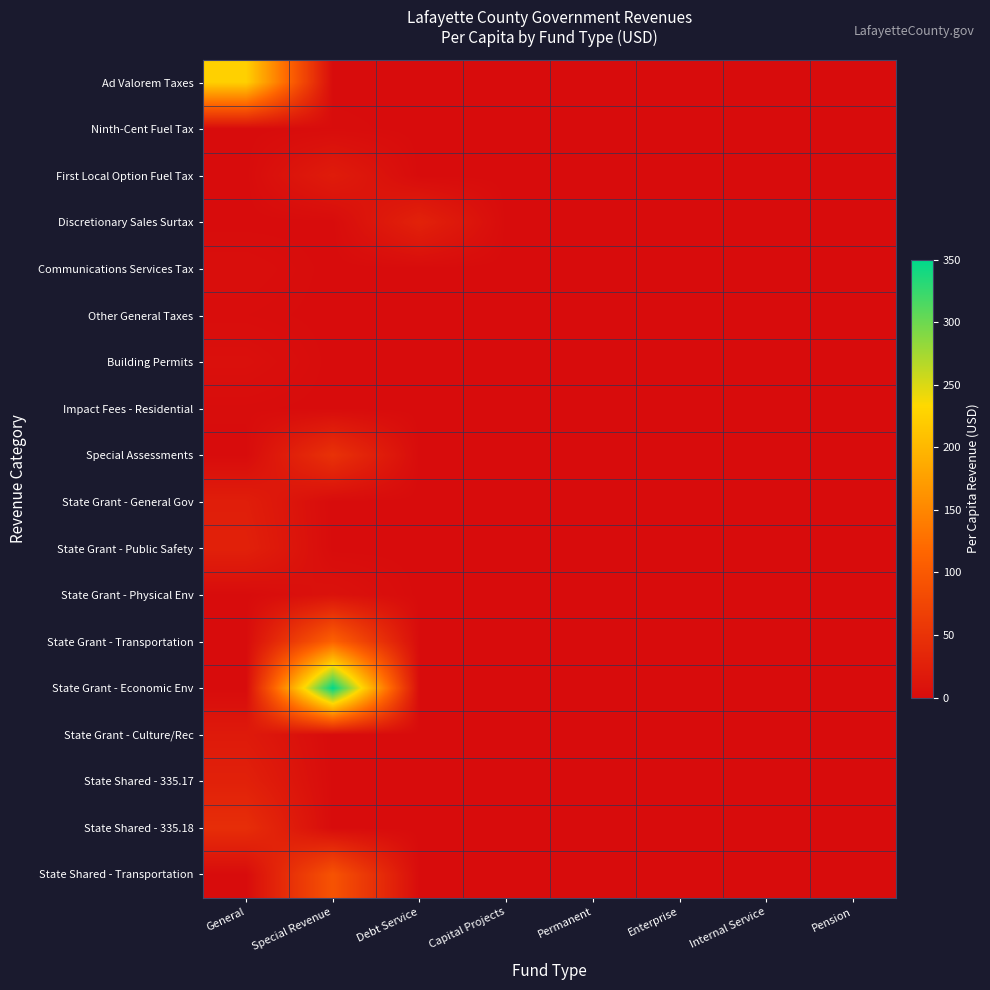

Reading left to right, list all the values displayed in this chart.

Ad Valorem Taxes: General=224.9	Special Revenue=0.0	Debt Service=0.0	Capital Projects=0.0	Permanent=0.0	Enterprise=0.0	Internal Service=0.0	Pension=0.0
Ninth-Cent Fuel Tax: General=0.0	Special Revenue=1.3	Debt Service=0.0	Capital Projects=0.0	Permanent=0.0	Enterprise=0.0	Internal Service=0.0	Pension=0.0
First Local Option Fuel Tax: General=0.0	Special Revenue=20.4	Debt Service=0.0	Capital Projects=0.0	Permanent=0.0	Enterprise=0.0	Internal Service=0.0	Pension=0.0
Discretionary Sales Surtax: General=0.0	Special Revenue=0.0	Debt Service=28.1	Capital Projects=0.0	Permanent=0.0	Enterprise=0.0	Internal Service=0.0	Pension=0.0
Communications Services Tax: General=3.2	Special Revenue=0.0	Debt Service=0.0	Capital Projects=0.0	Permanent=0.0	Enterprise=0.0	Internal Service=0.0	Pension=0.0
Other General Taxes: General=1.4	Special Revenue=0.0	Debt Service=0.0	Capital Projects=0.0	Permanent=0.0	Enterprise=0.0	Internal Service=0.0	Pension=0.0
Building Permits: General=5.3	Special Revenue=0.0	Debt Service=0.0	Capital Projects=0.0	Permanent=0.0	Enterprise=0.0	Internal Service=0.0	Pension=0.0
Impact Fees - Residential: General=1.0	Special Revenue=0.0	Debt Service=0.0	Capital Projects=0.0	Permanent=0.0	Enterprise=0.0	Internal Service=0.0	Pension=0.0
Special Assessments: General=0.0	Special Revenue=48.9	Debt Service=0.0	Capital Projects=0.0	Permanent=0.0	Enterprise=0.0	Internal Service=0.0	Pension=0.0
State Grant - General Gov: General=23.2	Special Revenue=0.0	Debt Service=0.0	Capital Projects=0.0	Permanent=0.0	Enterprise=0.0	Internal Service=0.0	Pension=0.0
State Grant - Public Safety: General=26.6	Special Revenue=0.0	Debt Service=0.0	Capital Projects=0.0	Permanent=0.0	Enterprise=0.0	Internal Service=0.0	Pension=0.0
State Grant - Physical Env: General=0.0	Special Revenue=8.1	Debt Service=0.0	Capital Projects=0.0	Permanent=0.0	Enterprise=0.0	Internal Service=0.0	Pension=0.0
State Grant - Transportation: General=0.0	Special Revenue=111.3	Debt Service=0.0	Capital Projects=0.0	Permanent=0.0	Enterprise=0.0	Internal Service=0.0	Pension=0.0
State Grant - Economic Env: General=0.0	Special Revenue=350.0	Debt Service=0.0	Capital Projects=0.0	Permanent=0.0	Enterprise=0.0	Internal Service=0.0	Pension=0.0
State Grant - Culture/Rec: General=17.9	Special Revenue=0.0	Debt Service=0.0	Capital Projects=0.0	Permanent=0.0	Enterprise=0.0	Internal Service=0.0	Pension=0.0
State Shared - 335.17: General=26.9	Special Revenue=0.0	Debt Service=0.0	Capital Projects=0.0	Permanent=0.0	Enterprise=0.0	Internal Service=0.0	Pension=0.0
State Shared - 335.18: General=43.5	Special Revenue=0.0	Debt Service=0.0	Capital Projects=0.0	Permanent=0.0	Enterprise=0.0	Internal Service=0.0	Pension=0.0
State Shared - Transportation: General=0.0	Special Revenue=92.6	Debt Service=0.0	Capital Projects=0.0	Permanent=0.0	Enterprise=0.0	Internal Service=0.0	Pension=0.0